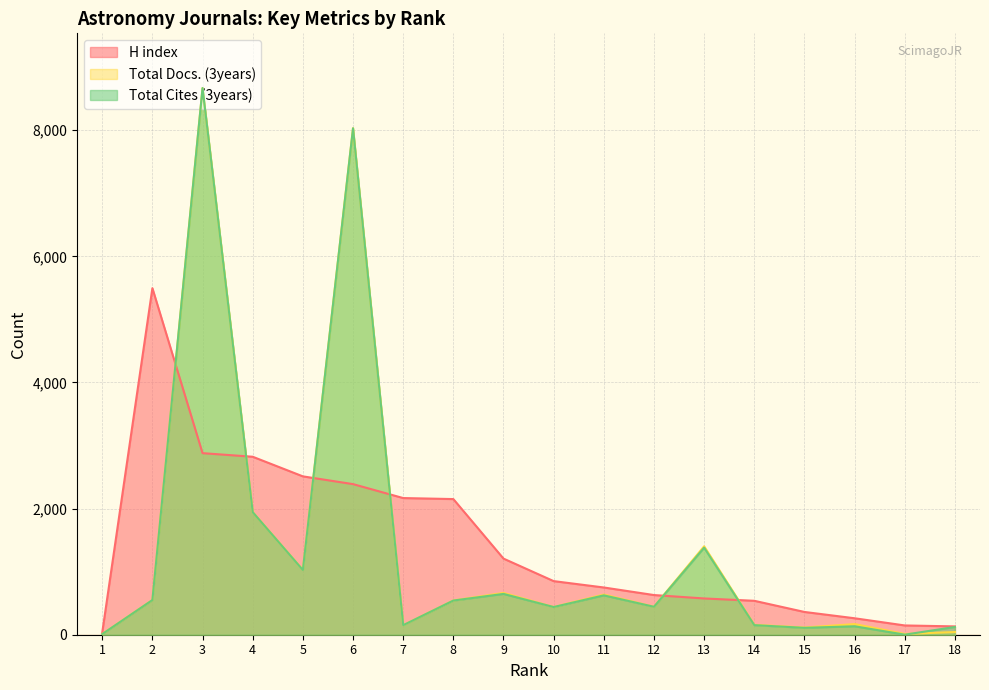

Which has a higher value, 7 or 12?

7